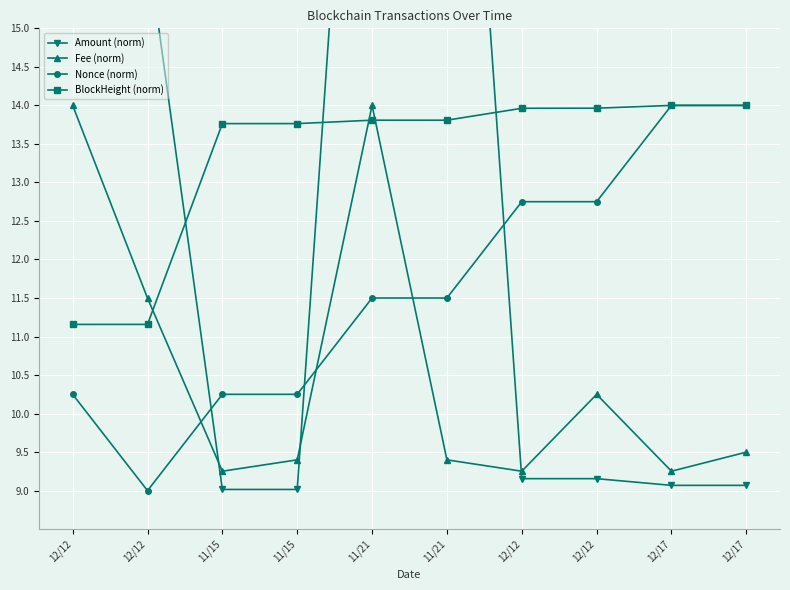

How many categories are shown in the chart?

10